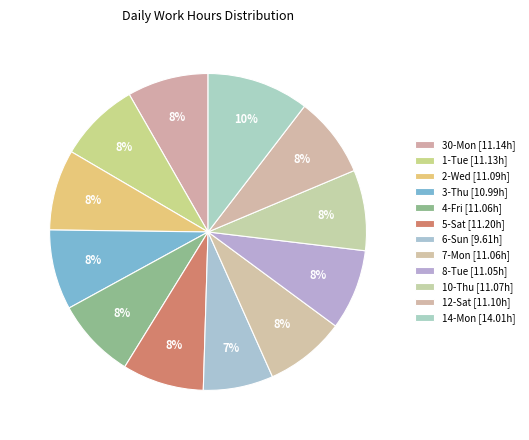

Count the number of slices in the pie.

12